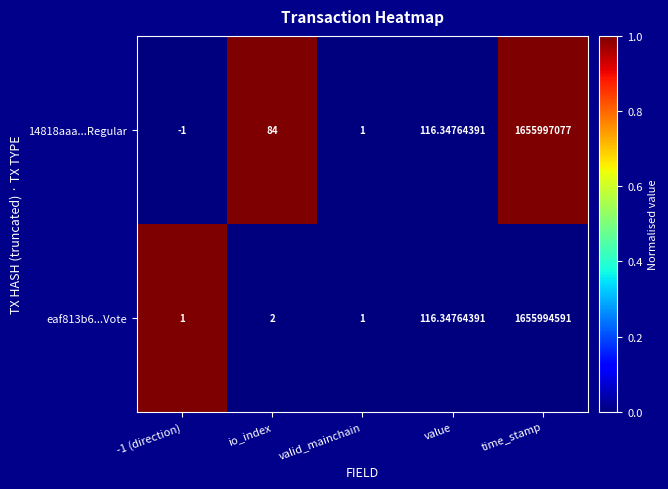

Is the value of eaf813b6...Vote at io_index greater than the value of 14818aaa...Regular at time_stamp?

No